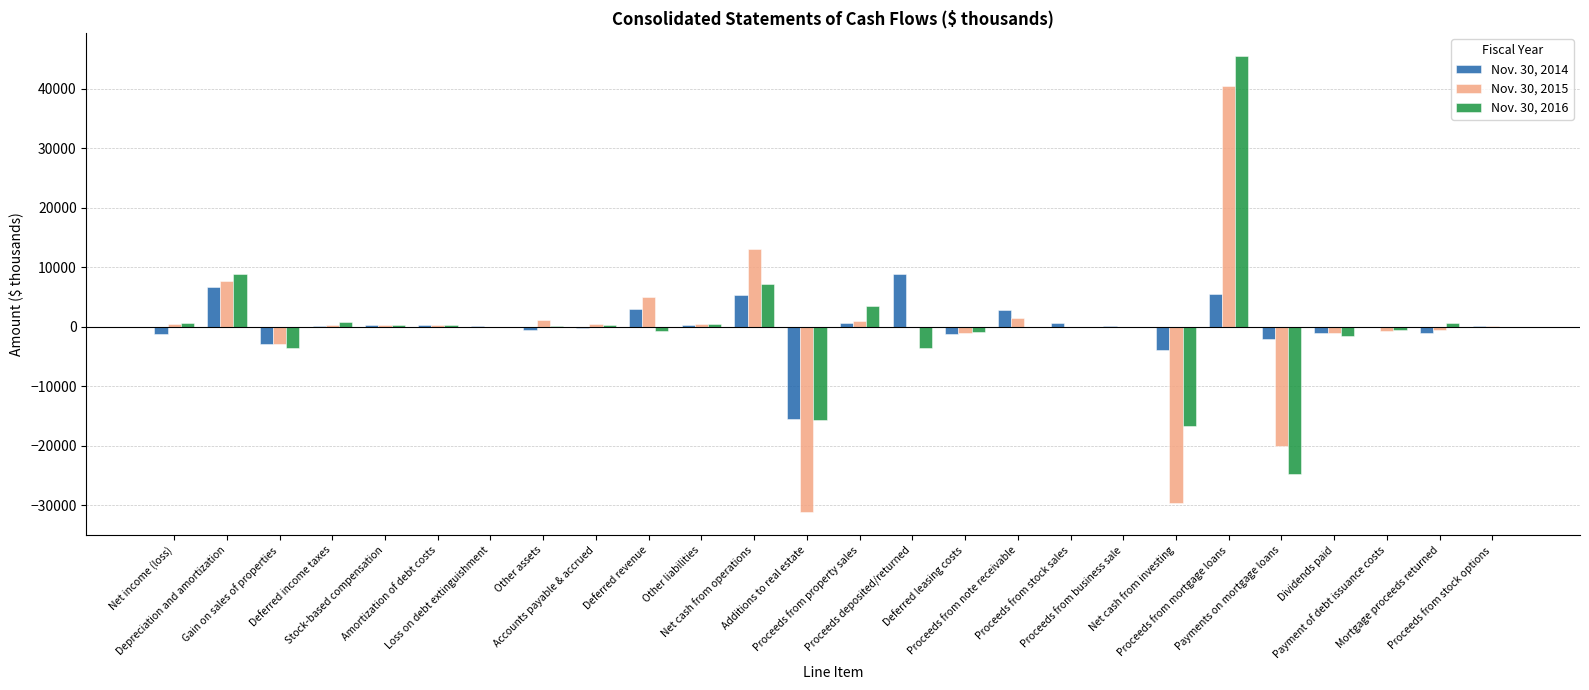

What is the maximum value for Nov. 30, 2014?

8864